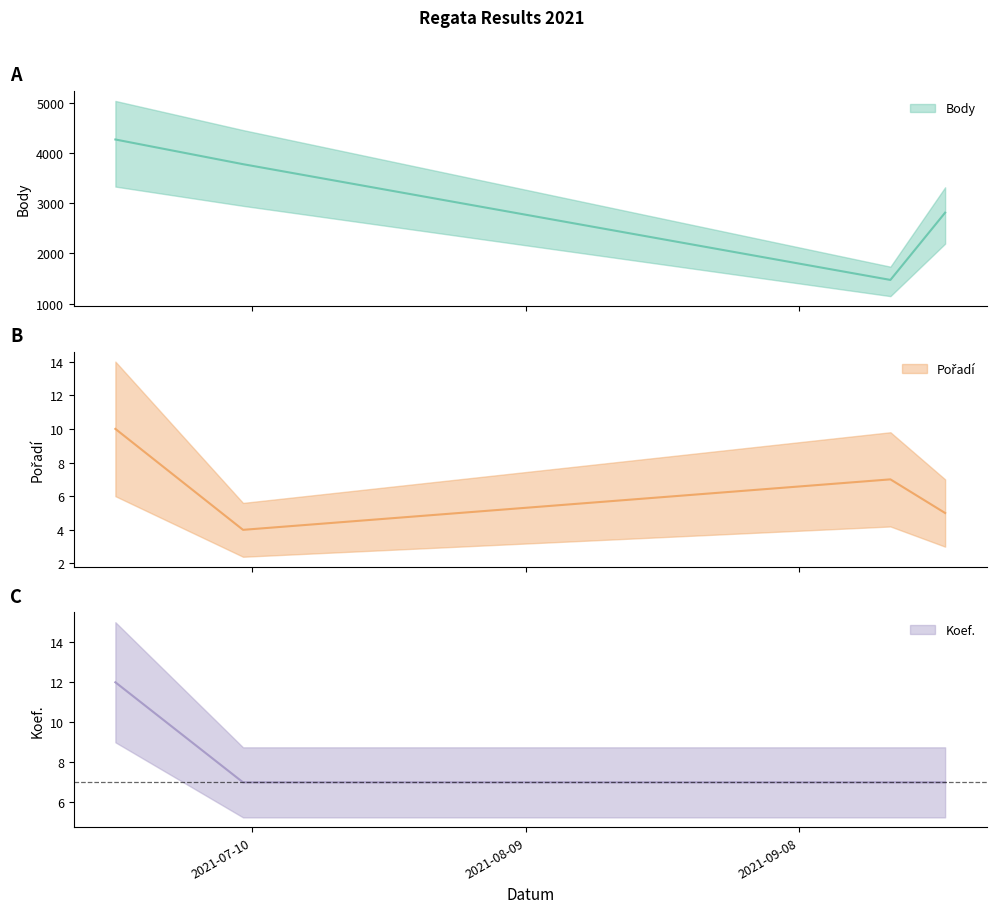

Does the chart display data point markers on the line(s)?

No